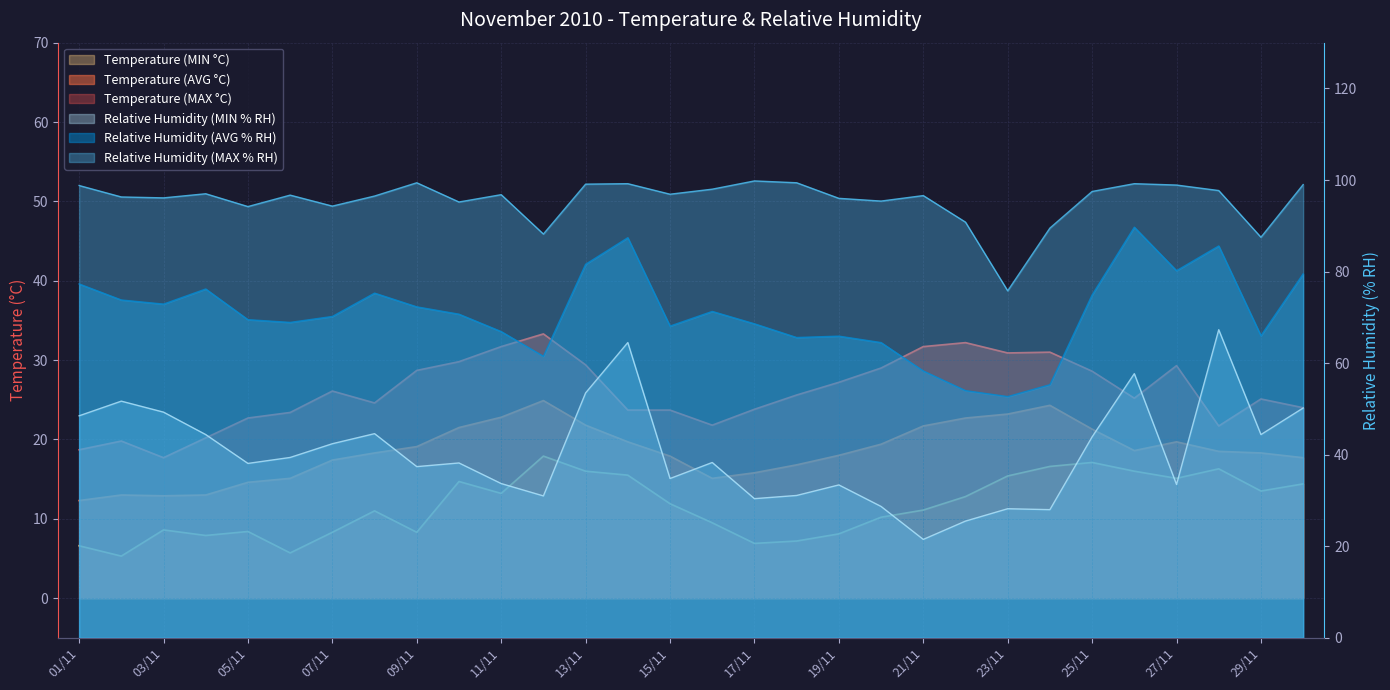

Rank the series at 30/11 from lowest to highest value.

Temperature (MIN °C), Temperature (AVG °C), Temperature (MAX °C), Relative Humidity (MIN % RH), Relative Humidity (AVG % RH), Relative Humidity (MAX % RH)